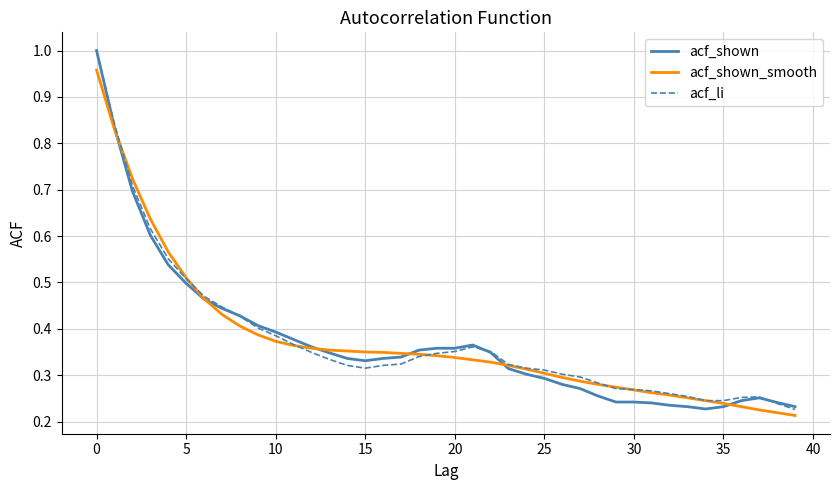

Reading right to left, what are all the values shown in this chart?

acf_shown: 0.2	0.2	0.3	0.2	0.2	0.2	0.2	0.2	0.2	0.2	0.2	0.3	0.3	0.3	0.3	0.3	0.3	0.3	0.4	0.4	0.4	0.4	0.3	0.3	0.3	0.3	0.3	0.4	0.4	0.4	0.4	0.4	0.4	0.5	0.5	0.5	0.6	0.7	0.8	1.0
acf_shown_smooth: 0.2	0.2	0.2	0.2	0.2	0.2	0.3	0.3	0.3	0.3	0.3	0.3	0.3	0.3	0.3	0.3	0.3	0.3	0.3	0.3	0.3	0.3	0.3	0.3	0.3	0.4	0.4	0.4	0.4	0.4	0.4	0.4	0.4	0.5	0.5	0.6	0.6	0.7	0.8	1.0
acf_li: 0.2	0.2	0.3	0.3	0.2	0.2	0.3	0.3	0.3	0.3	0.3	0.3	0.3	0.3	0.3	0.3	0.3	0.4	0.4	0.4	0.3	0.3	0.3	0.3	0.3	0.3	0.3	0.3	0.4	0.4	0.4	0.4	0.4	0.5	0.5	0.6	0.6	0.7	0.8	1.0